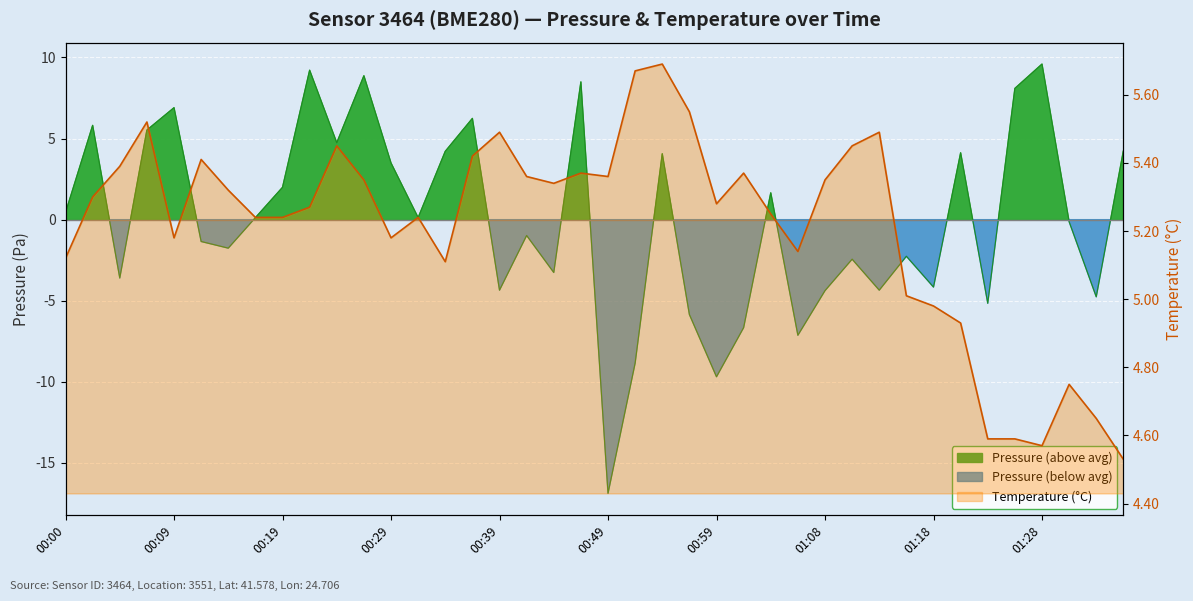

What is the maximum value shown in the chart?

9.6